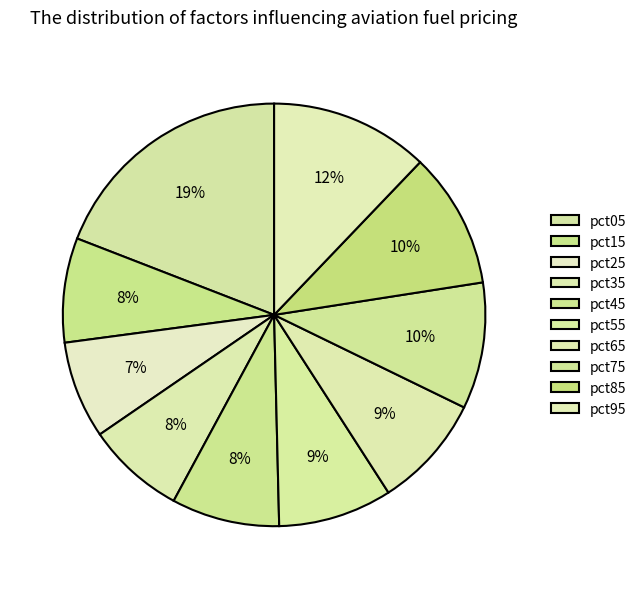

Count the number of slices in the pie.

10